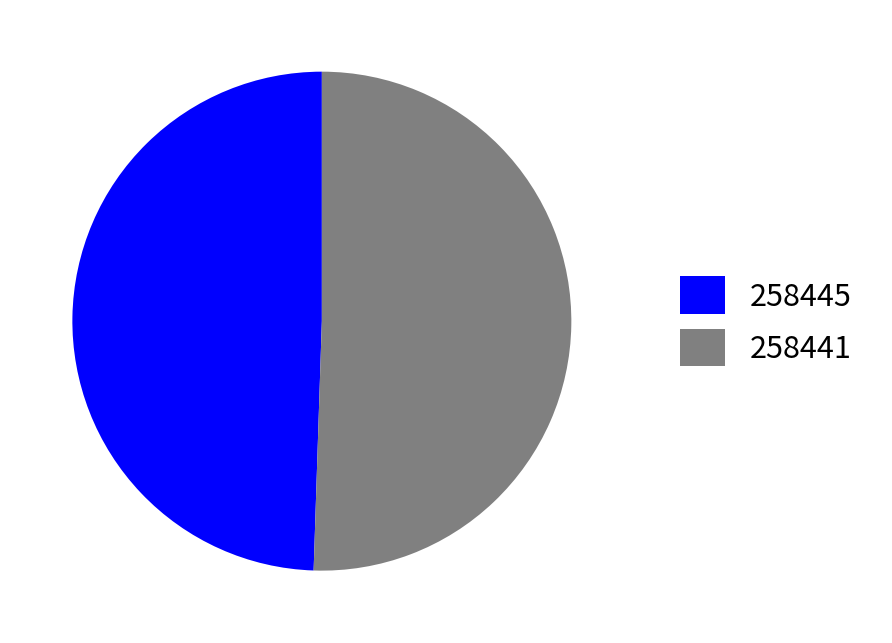

Is it true that 258445 is 13% of the pie?

False